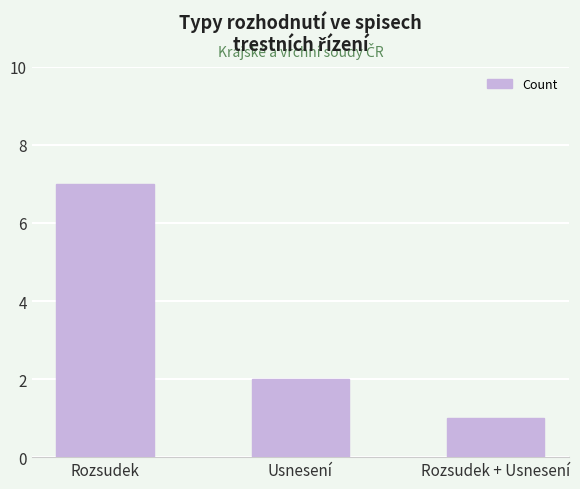

What is the average value?

3